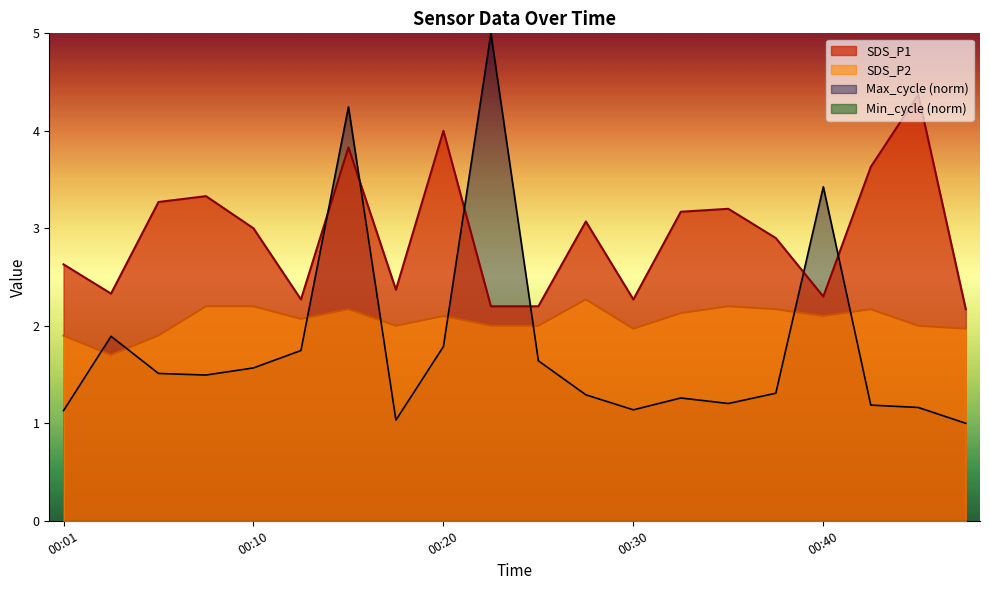

Where is SDS_P1 nearest to the value 3?

00:10